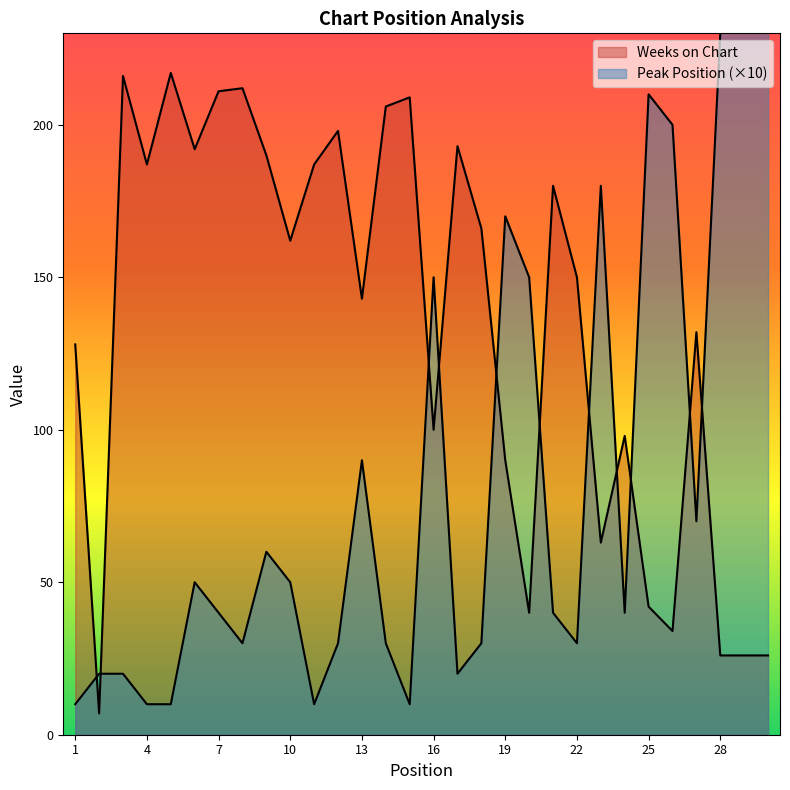

Is it true that Weeks on Chart equals 166 at 18?

True